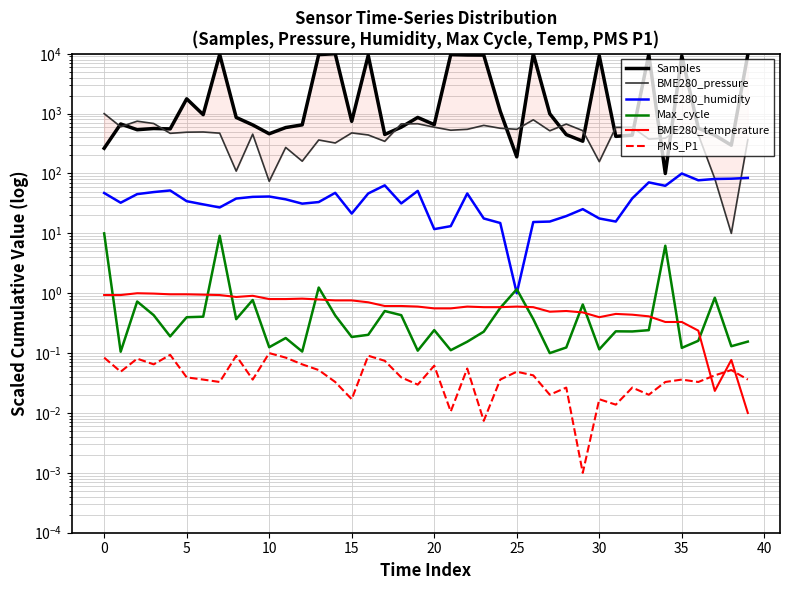

Which category has the highest value across all series?

14